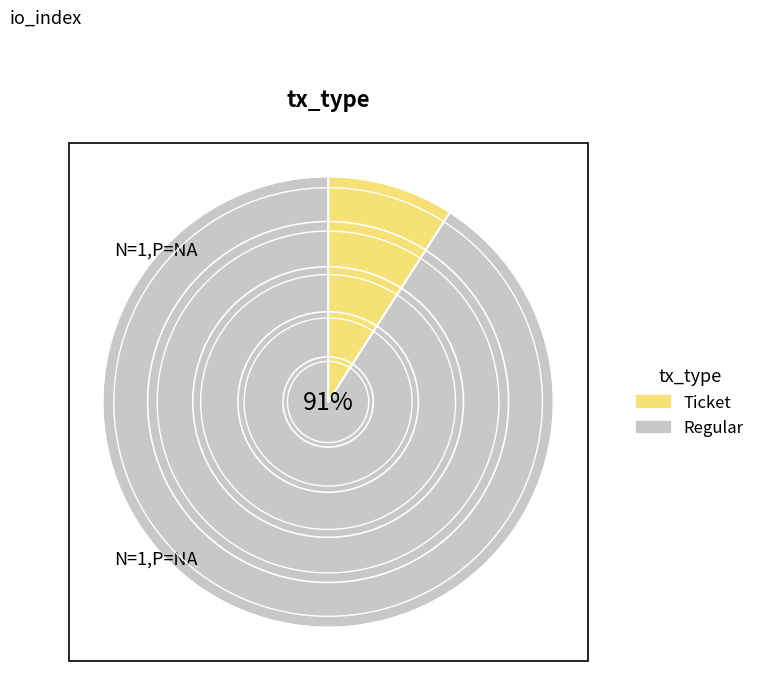

To the nearest percent, what is the average slice percentage?

50%